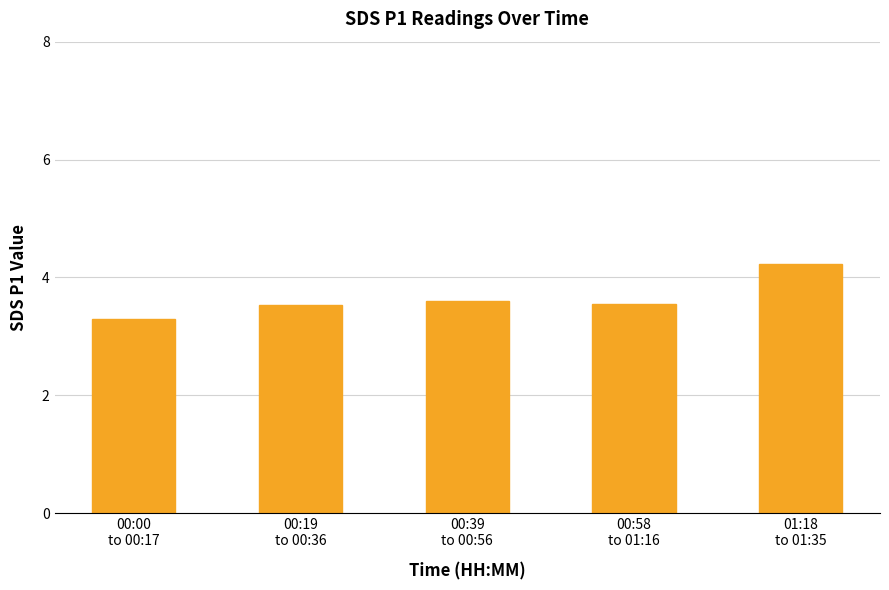

How many values are between 3 and 4?

4